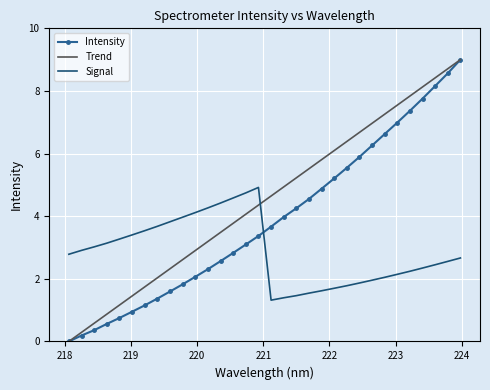

How many categories are shown in the chart?

32